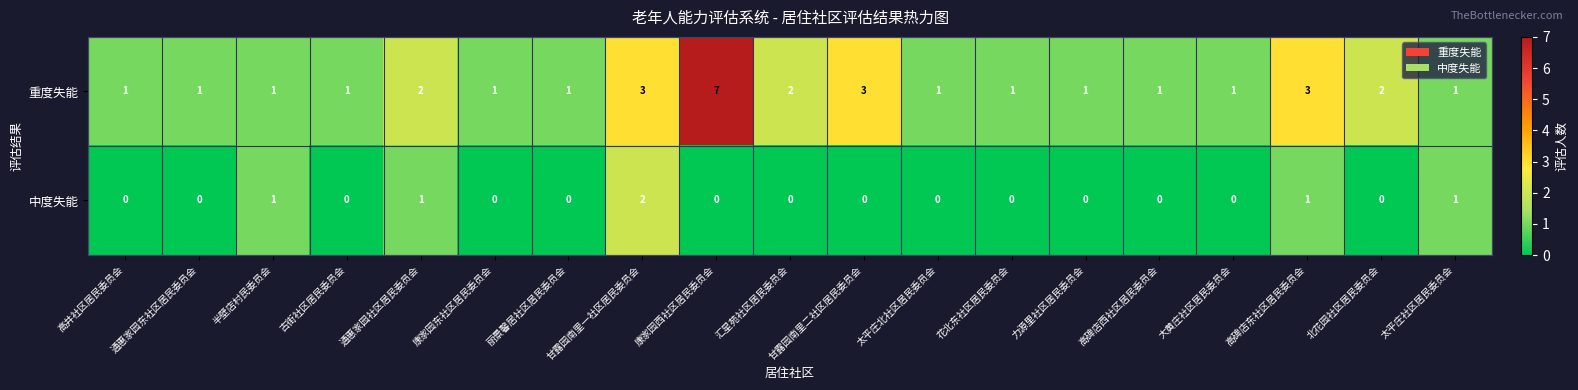

Which series has the widest spread of values?

重度失能